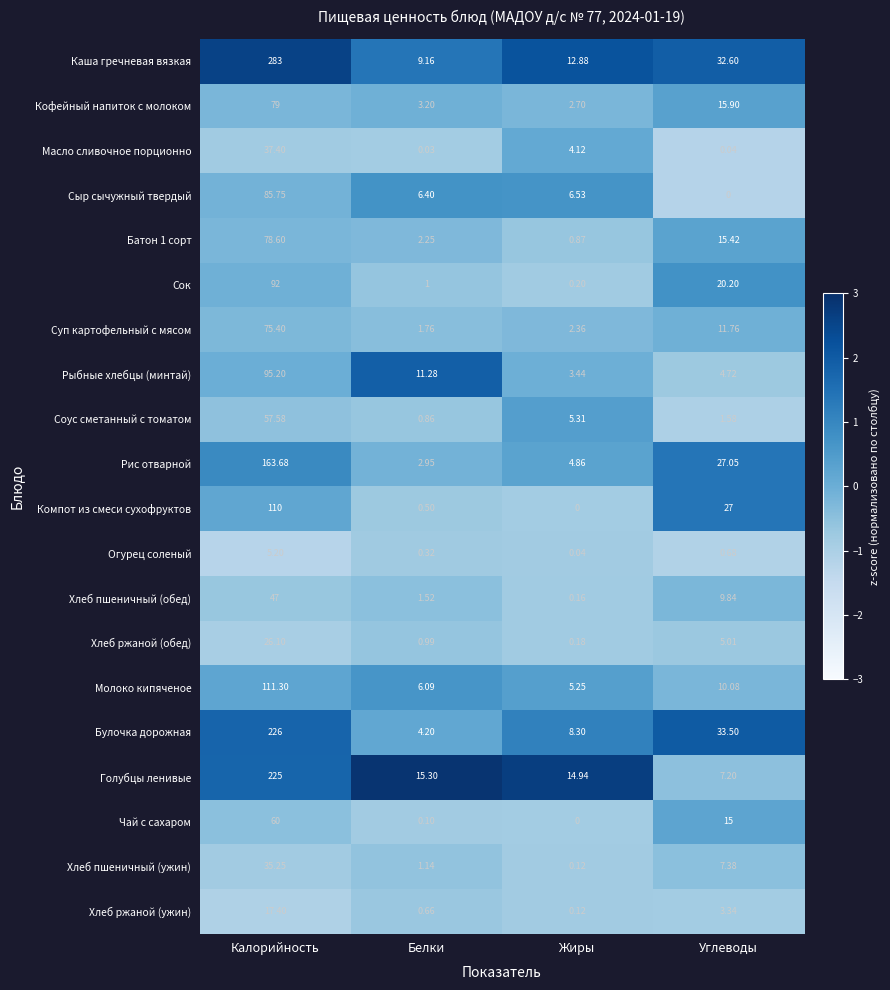

Where is Огурец соленый nearest to the value 2?

Углеводы